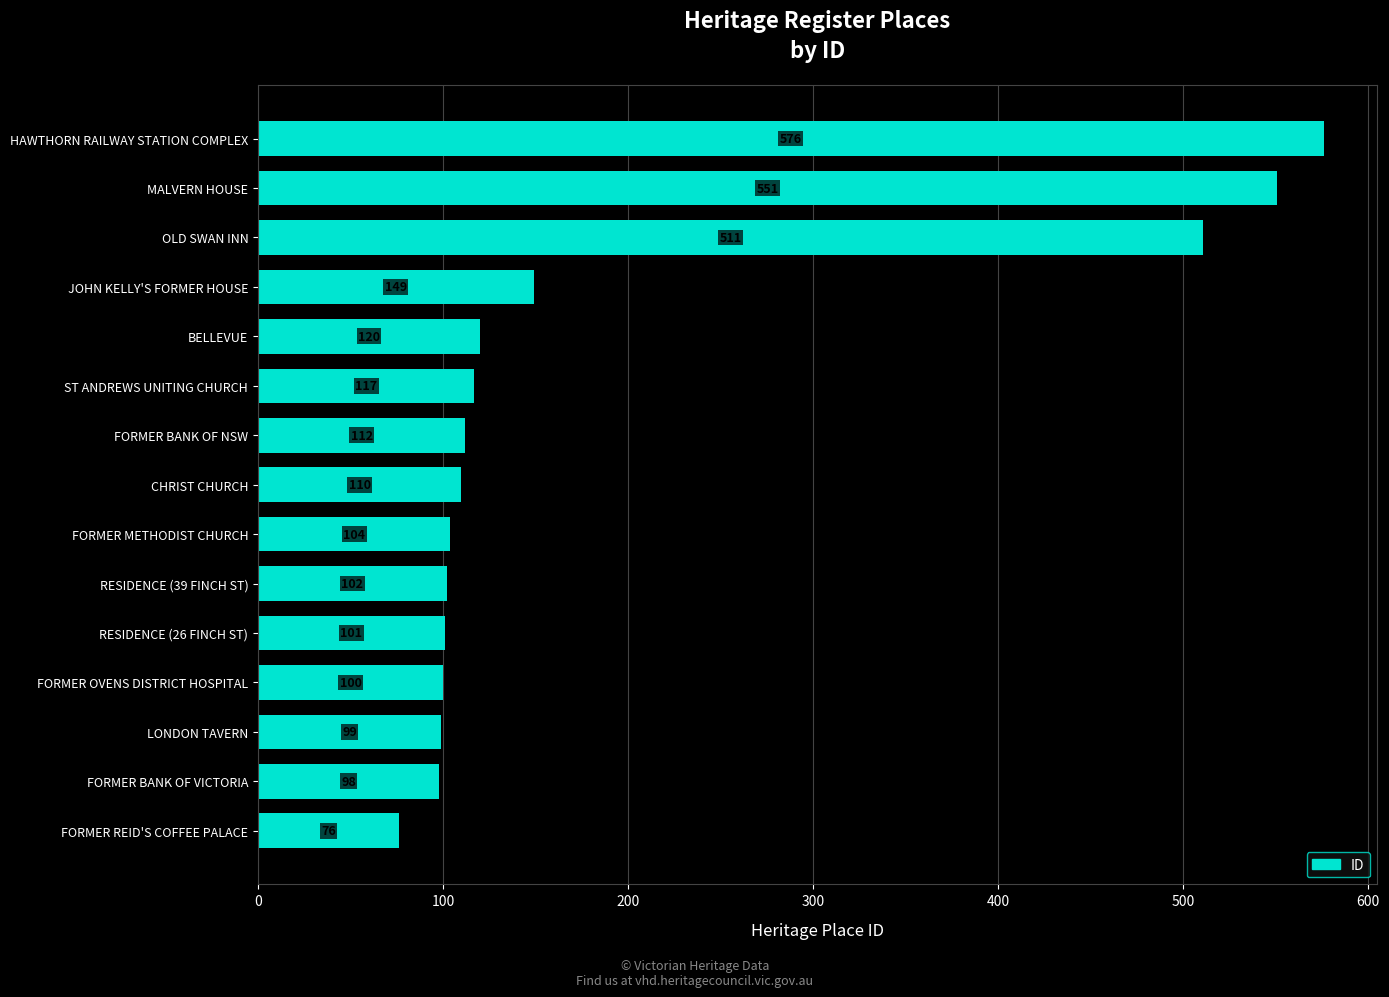

Reading bottom to top, transcribe all the data shown in this chart.

76	98	99	100	101	102	104	110	112	117	120	149	511	551	576